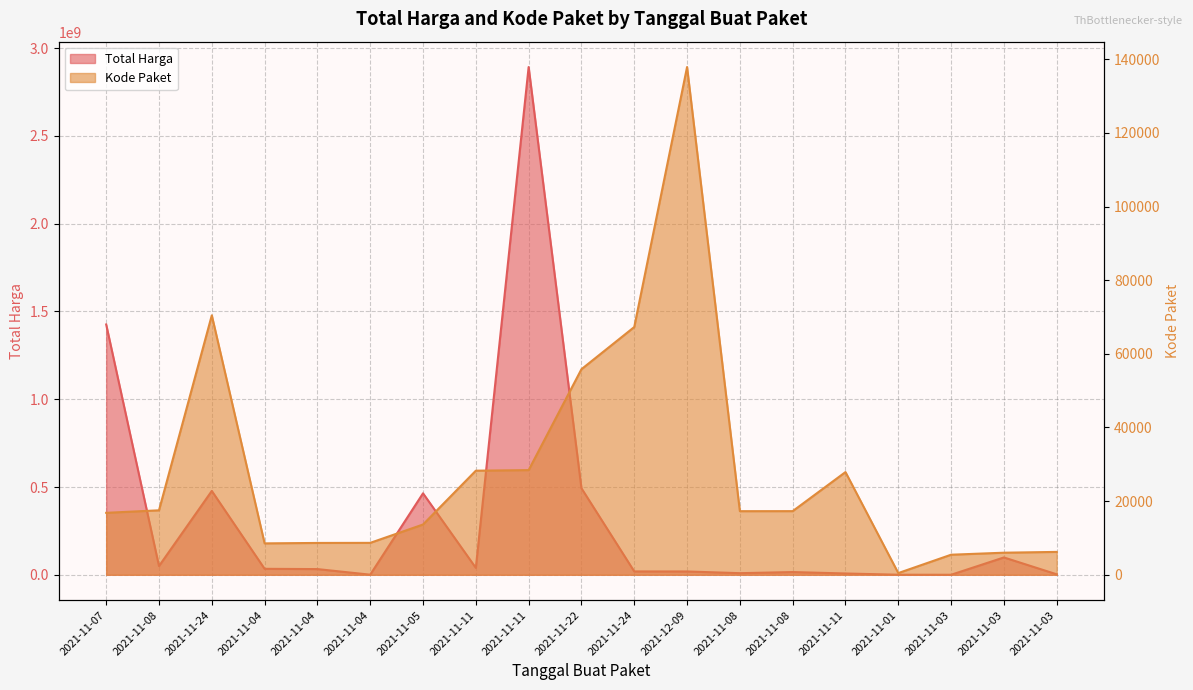

Does the chart have visible grid lines?

Yes